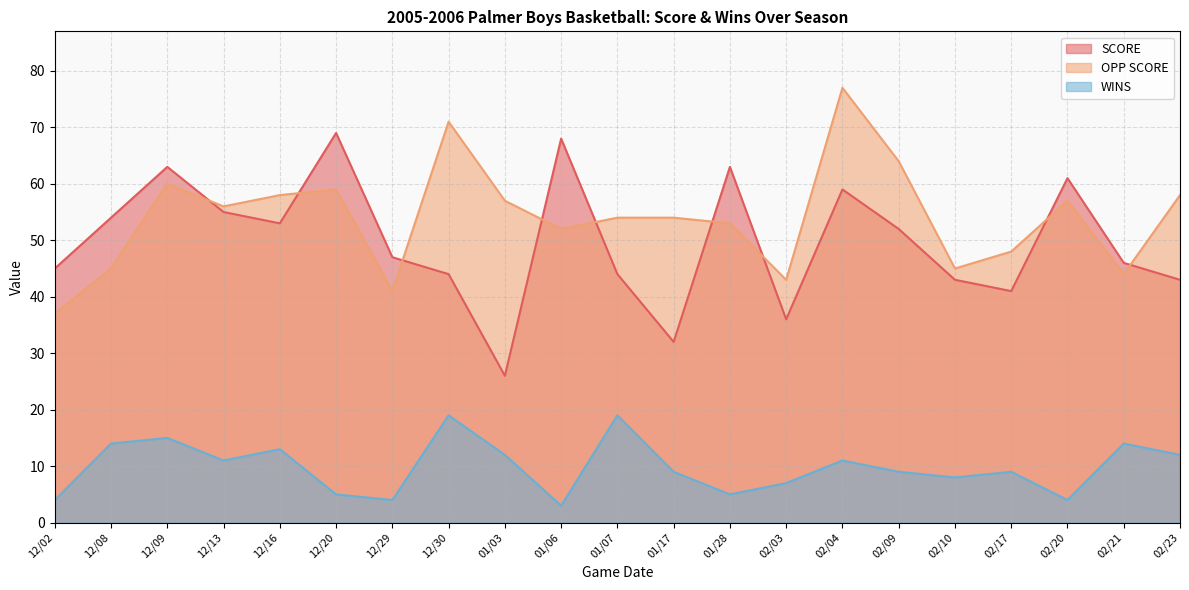

True or false: WINS has a value of 19 at 01/07.

True